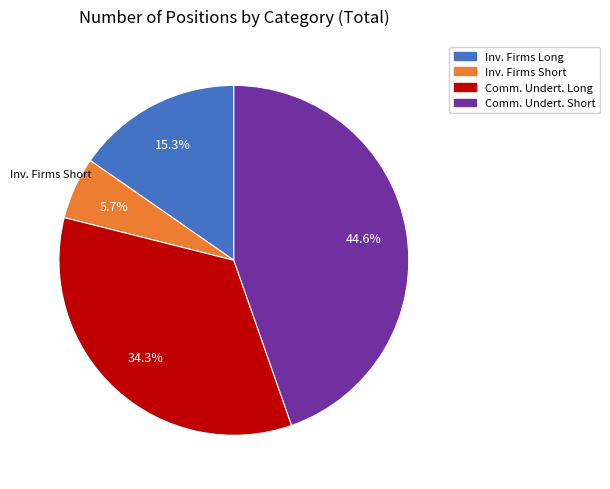

Count the number of slices in the pie.

4